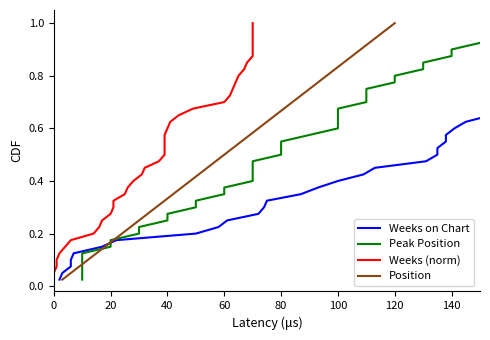

What is the greatest value displayed?

1.0